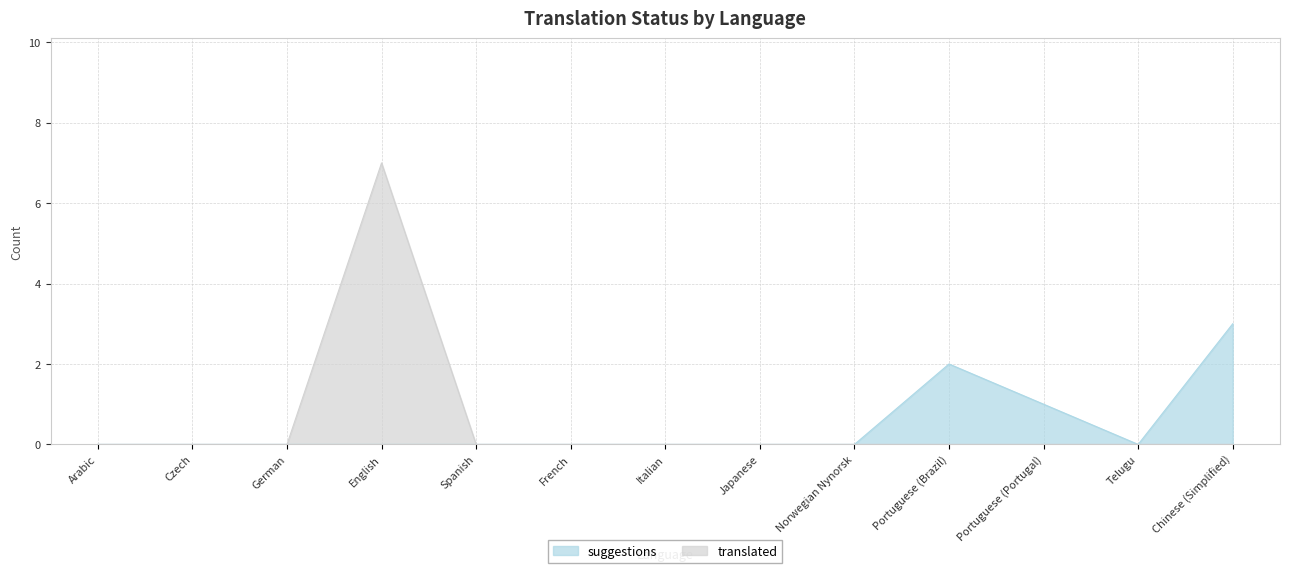

At which category does the chart reach its minimum across all series?

Arabic